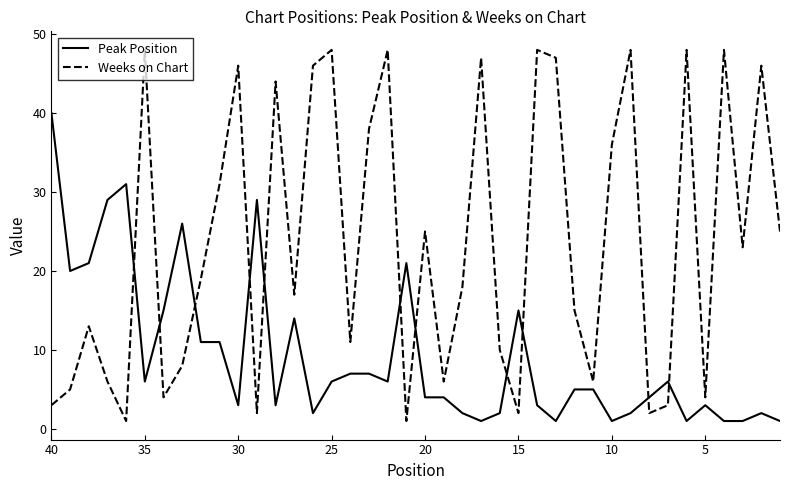

How many interior local peaks does the Peak Position series have?

9